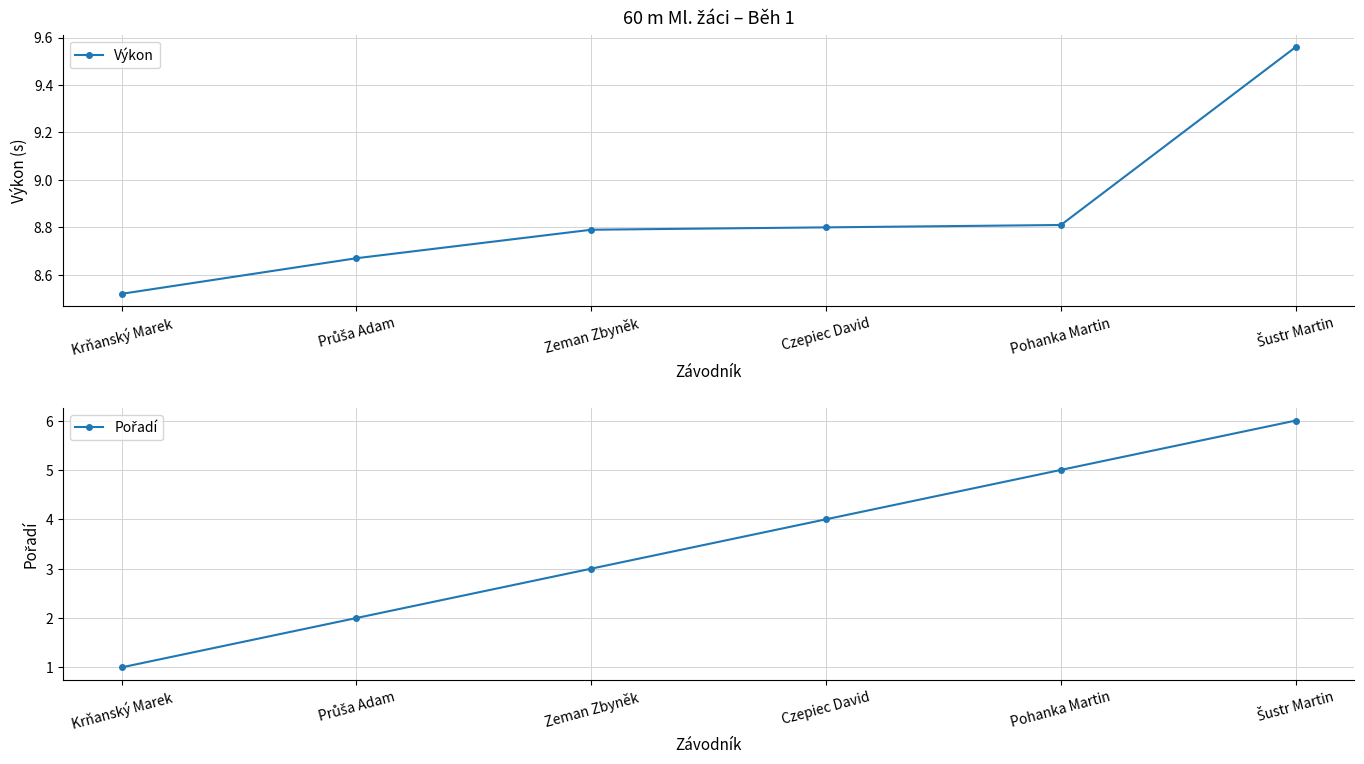

Count the number of data series in this chart.

2